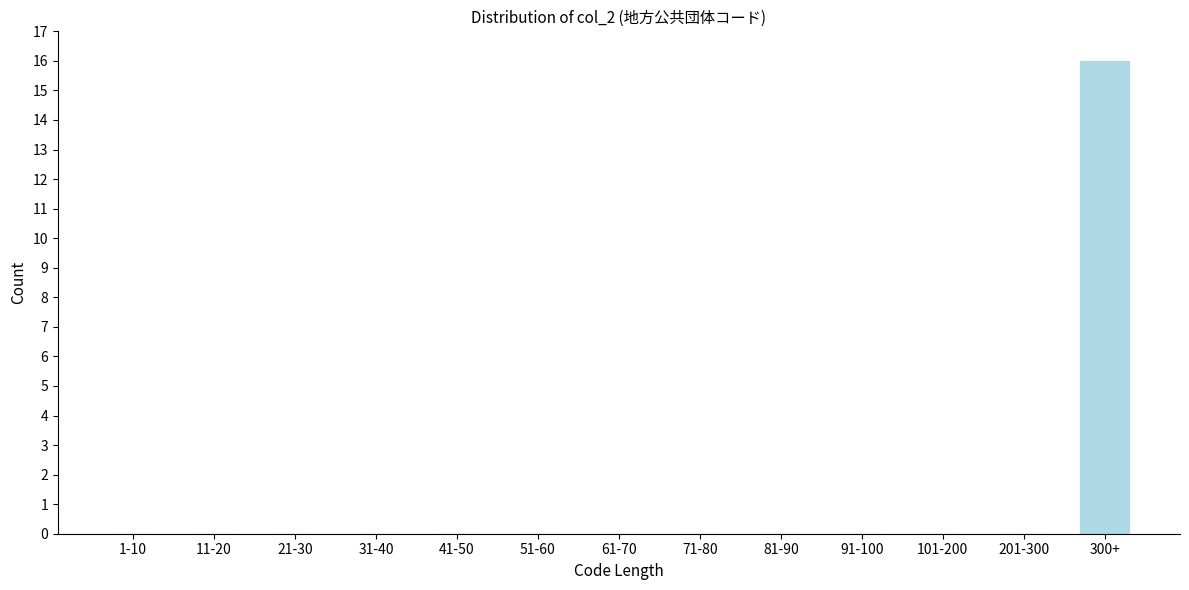

Reading left to right, what are all the values shown in this chart?

1-10=0	11-20=0	21-30=0	31-40=0	41-50=0	51-60=0	61-70=0	71-80=0	81-90=0	91-100=0	101-200=0	201-300=0	300+=16